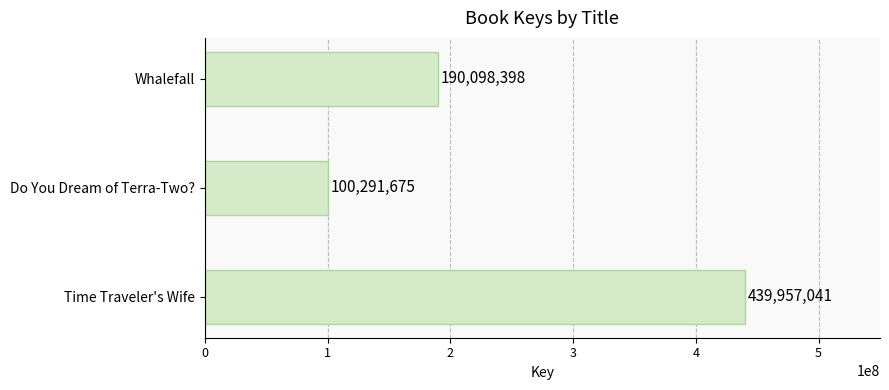

What value does the data have at Time Traveler's Wife, to the nearest 50?

439957050